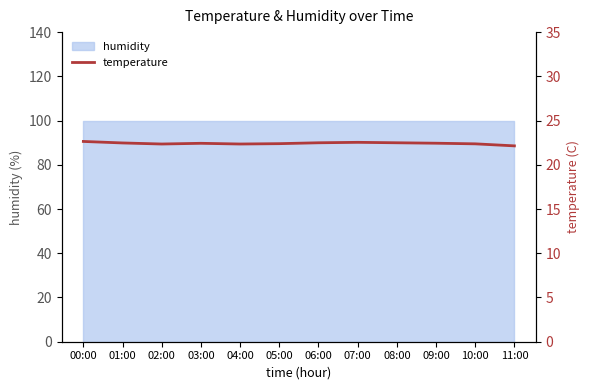

What is the maximum value shown in the chart?

22.6